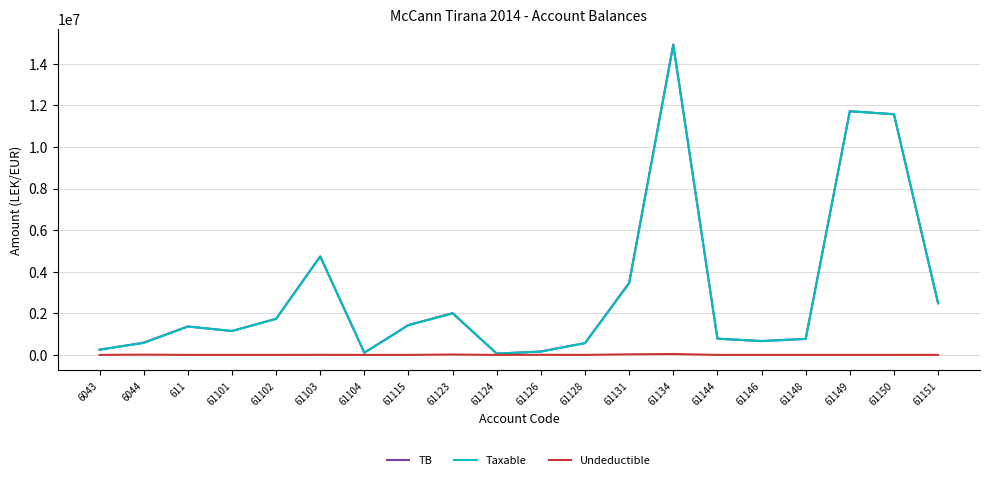

Which series changed the most between 61104 and 61115?

TB